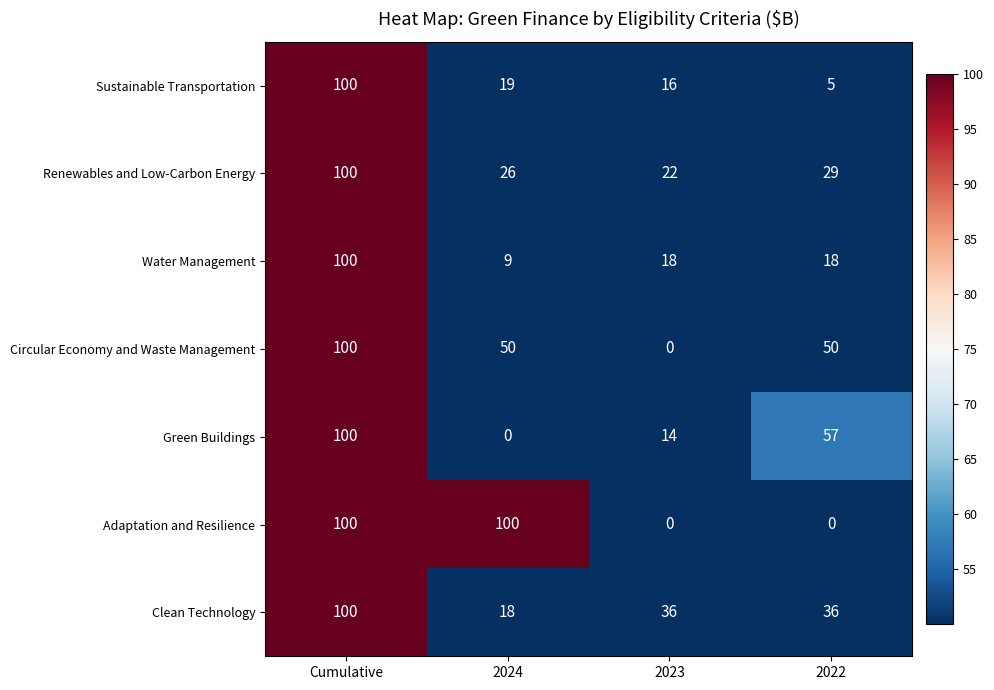

What is the average value of the Adaptation and Resilience series?

50